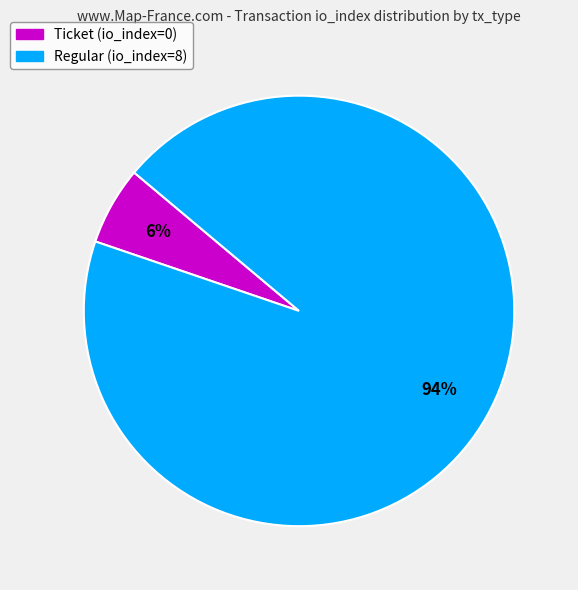

Does Regular (io_index=8) represent more than half of the total?

Yes